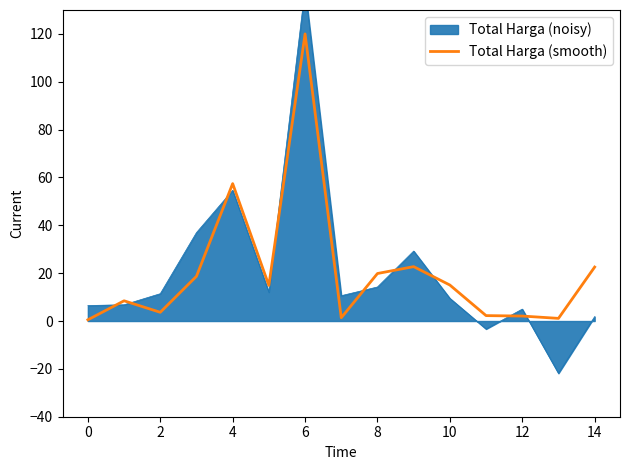

What is the highest value of the Total Harga (smooth) series?

120.0